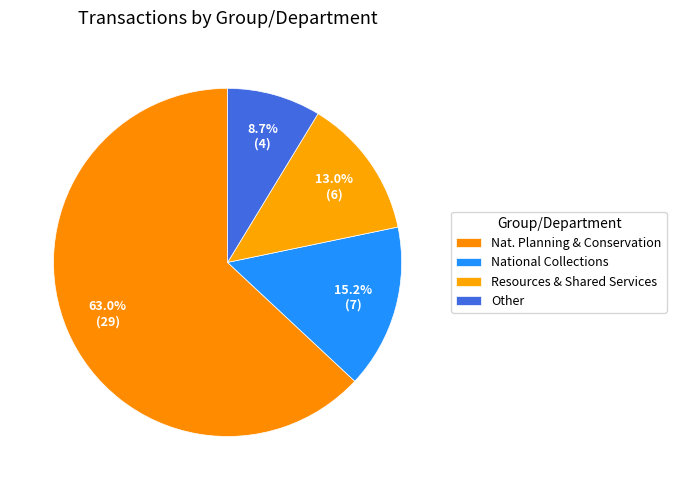

How many segments does this pie chart have?

4